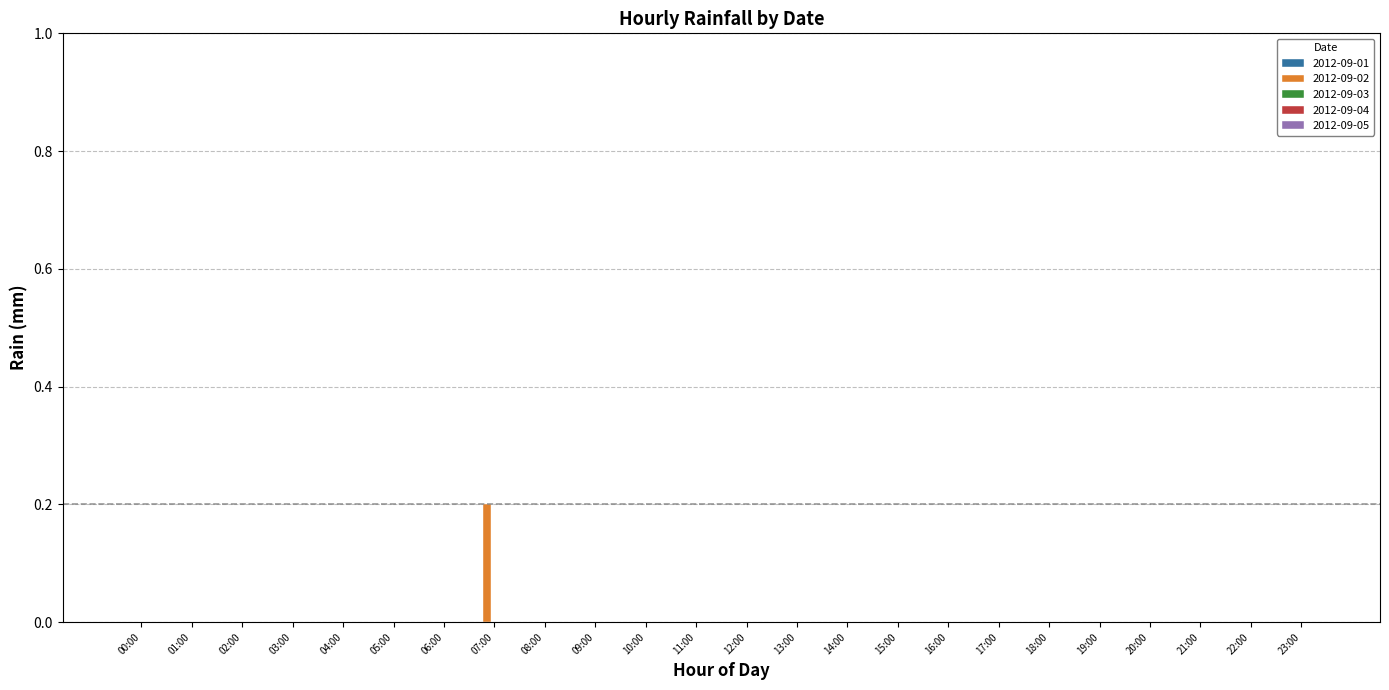

The value at 01:00 is 0.0. True or false?

True